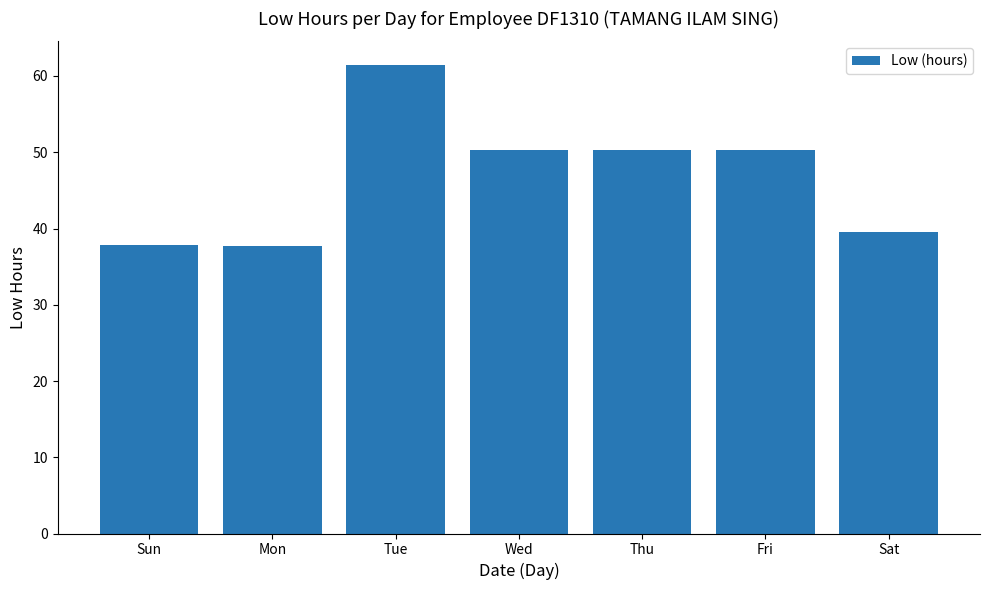

What is the change in value from Thu to Sat?

-10.8